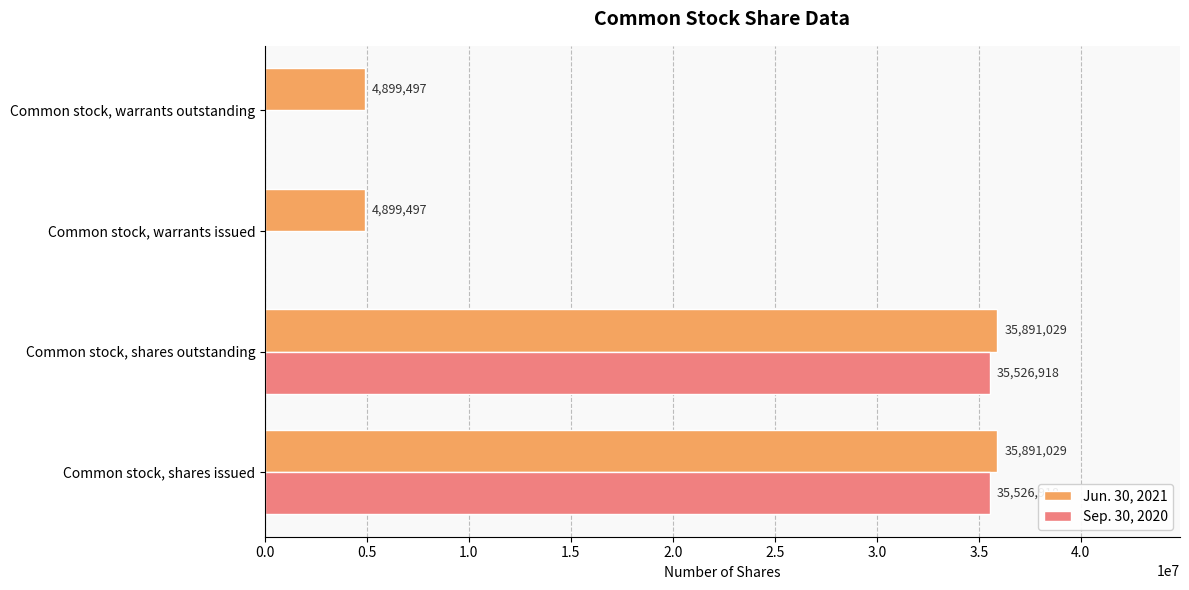

What is the sum of the Jun. 30, 2021 values at Common stock, warrants outstanding and Common stock, shares outstanding?

40790526